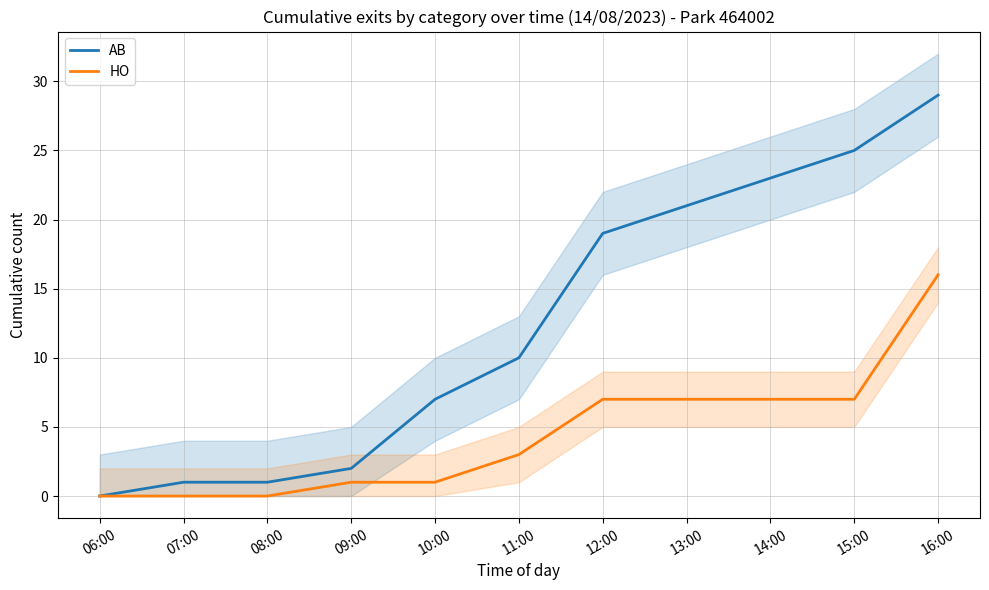

At which label does AB reach its minimum?

06:00